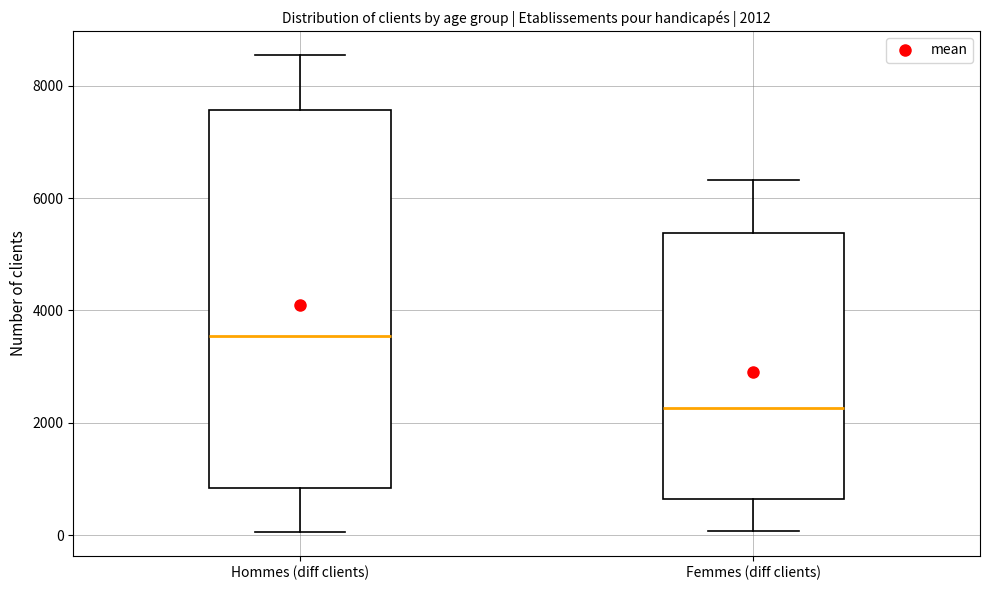

Which box's median line is the lowest?

Femmes (diff clients)